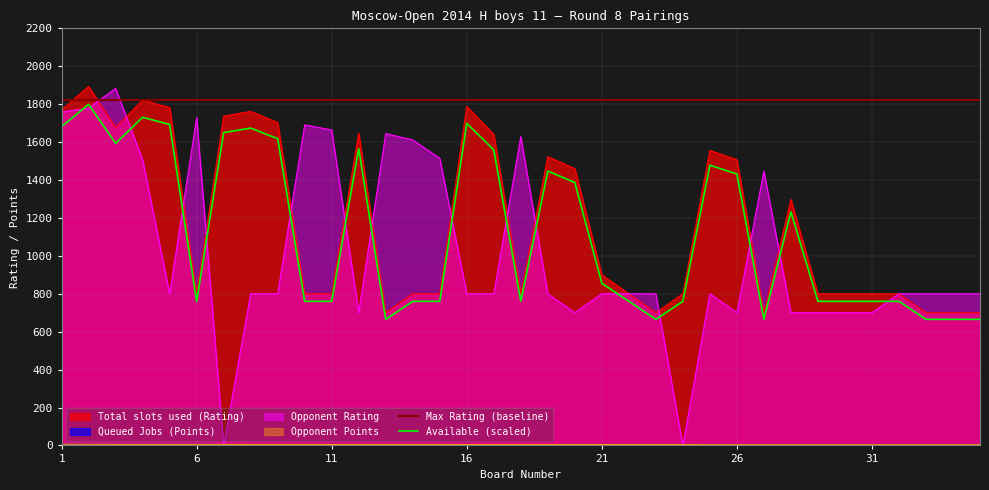

What is the spread (max minus min) of values at 15?

1510.0